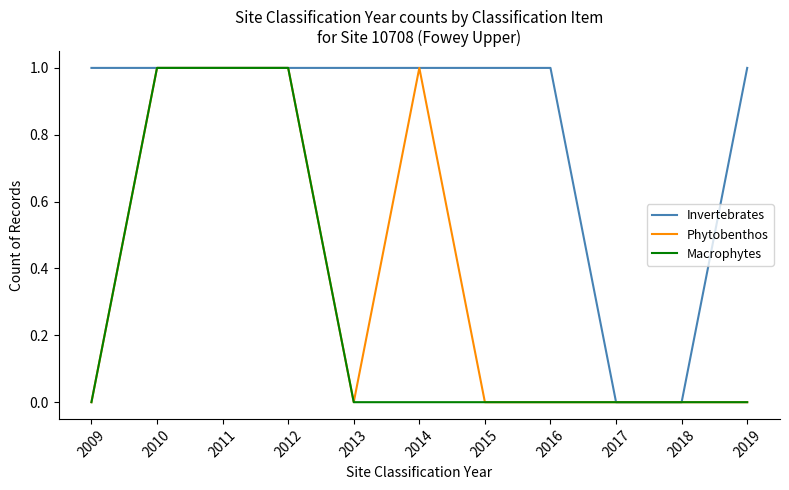

What are all the series names shown in the legend?

Invertebrates, Phytobenthos, Macrophytes